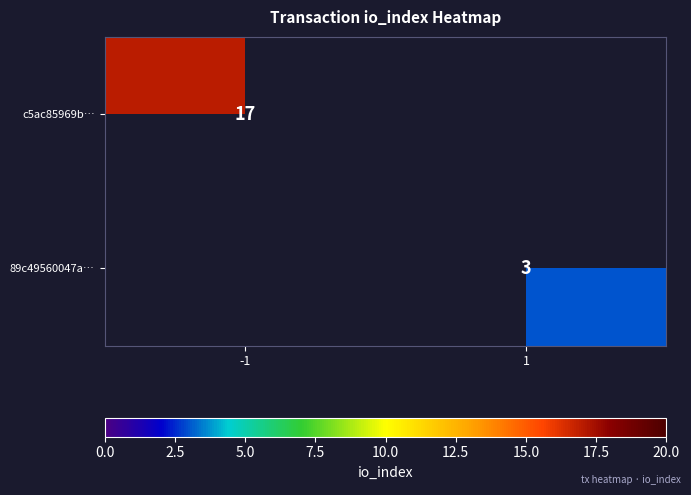

True or false: c5ac85969b… has a value of 8 at -1.

False